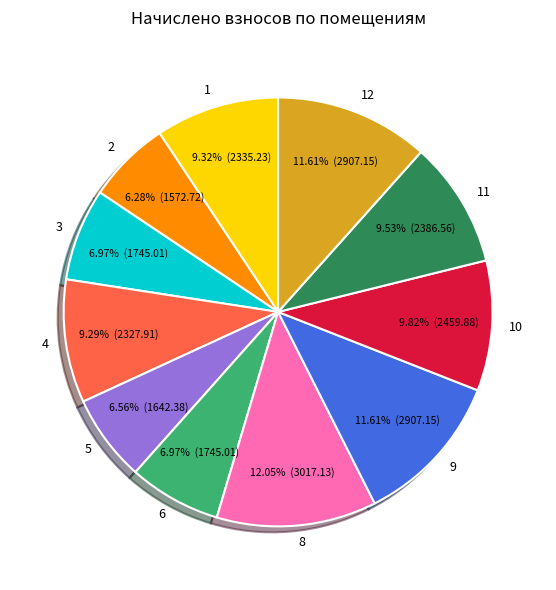

Is there any slice that represents more than half of the pie?

No